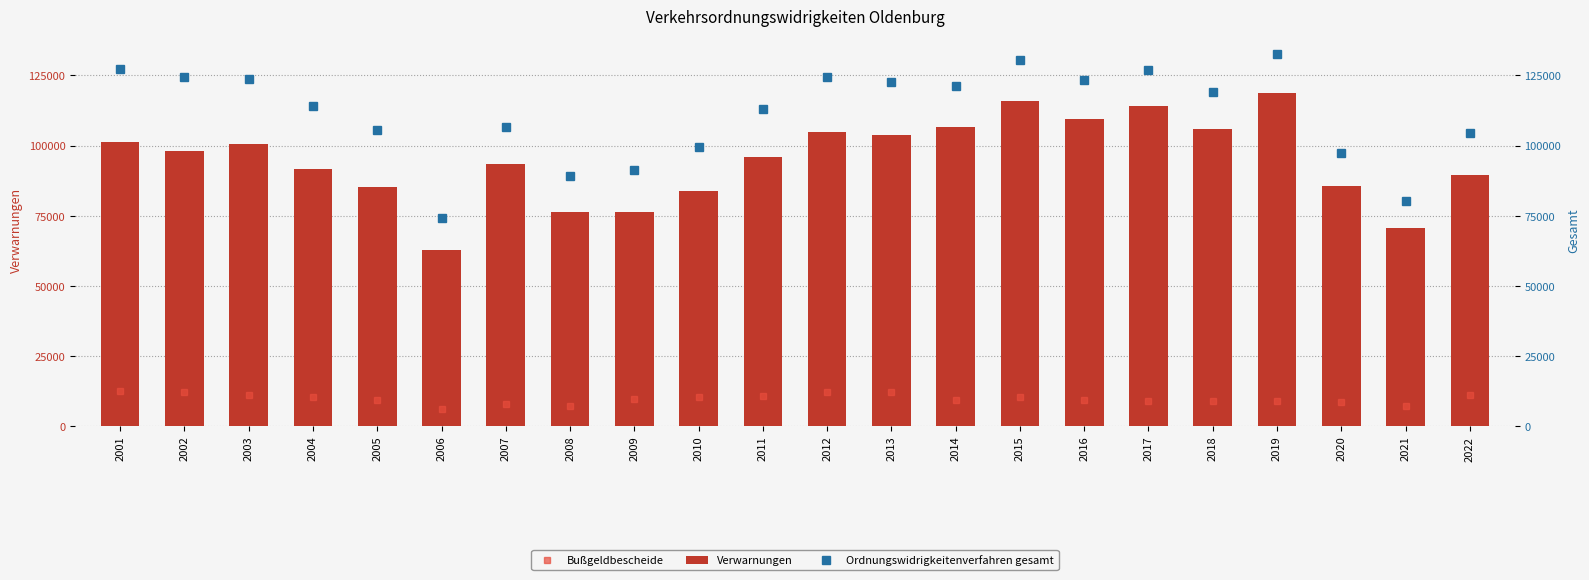

At which category is the sum across all series the highest?

2019